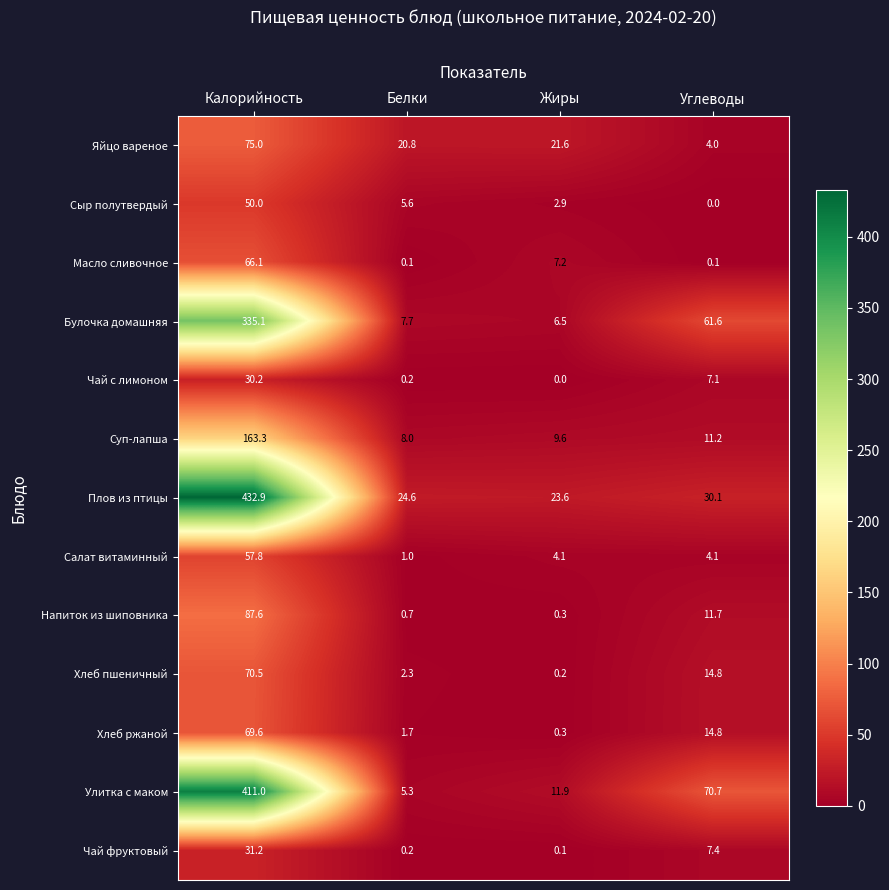

What is the sum of all Яйцо вареное values?

121.4